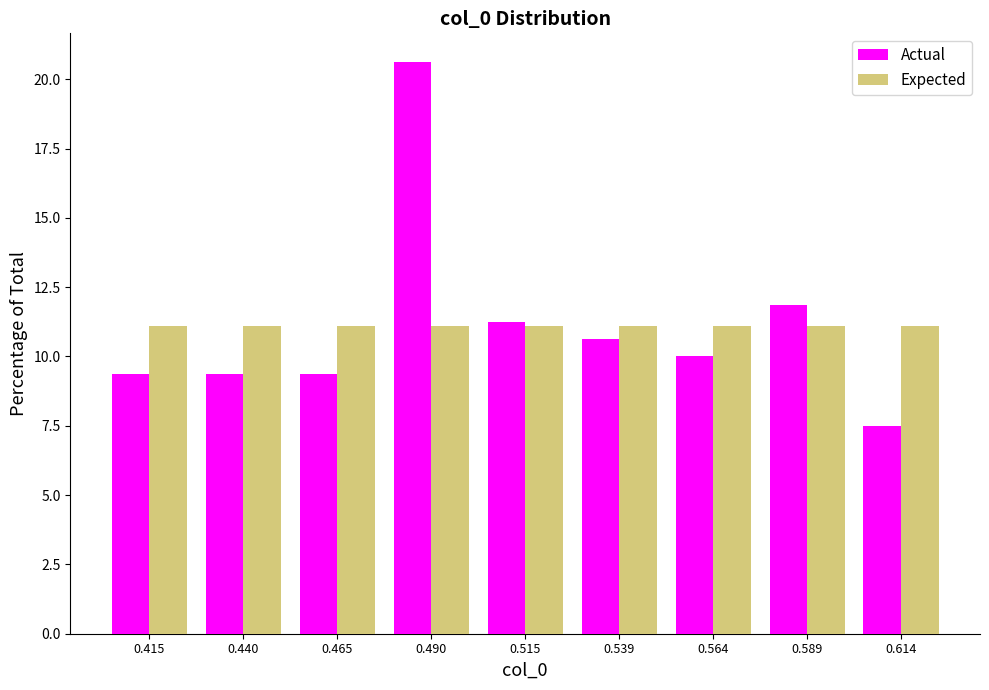

Reading left to right, transcribe this chart: for each range on the x-axis, give the height of each series' bar. Neither the bar edges nor the heights are printed on the chart, so give them approximately, as read against the axes.

0.405 to 0.430: Actual=9.5	Expected=11.0
0.430 to 0.450: Actual=9.5	Expected=11.0
0.450 to 0.475: Actual=9.5	Expected=11.0
0.475 to 0.500: Actual=20.5	Expected=11.0
0.500 to 0.525: Actual=11.5	Expected=11.0
0.525 to 0.550: Actual=10.5	Expected=11.0
0.550 to 0.575: Actual=10.0	Expected=11.0
0.575 to 0.600: Actual=12.0	Expected=11.0
0.600 to 0.625: Actual=7.5	Expected=11.0